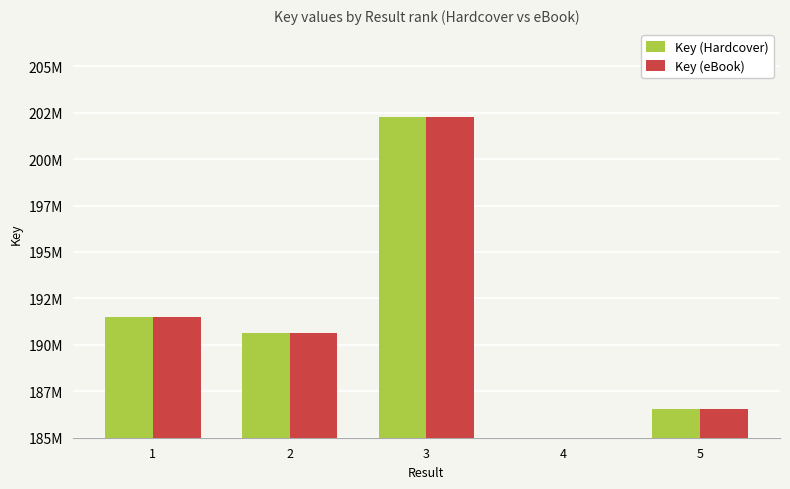

What is the total value across all series at 3?

404556920